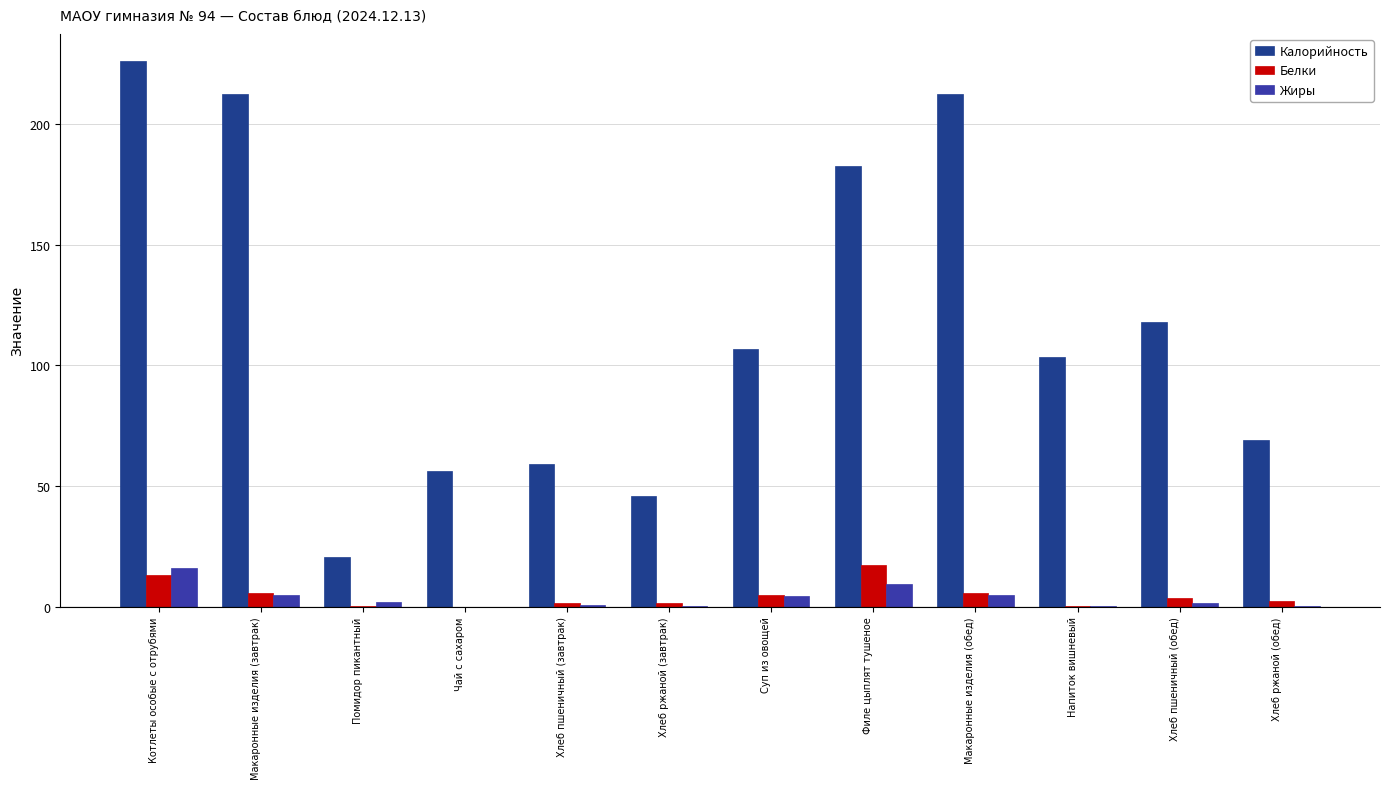

What are all the series names shown in the legend?

Калорийность, Белки, Жиры